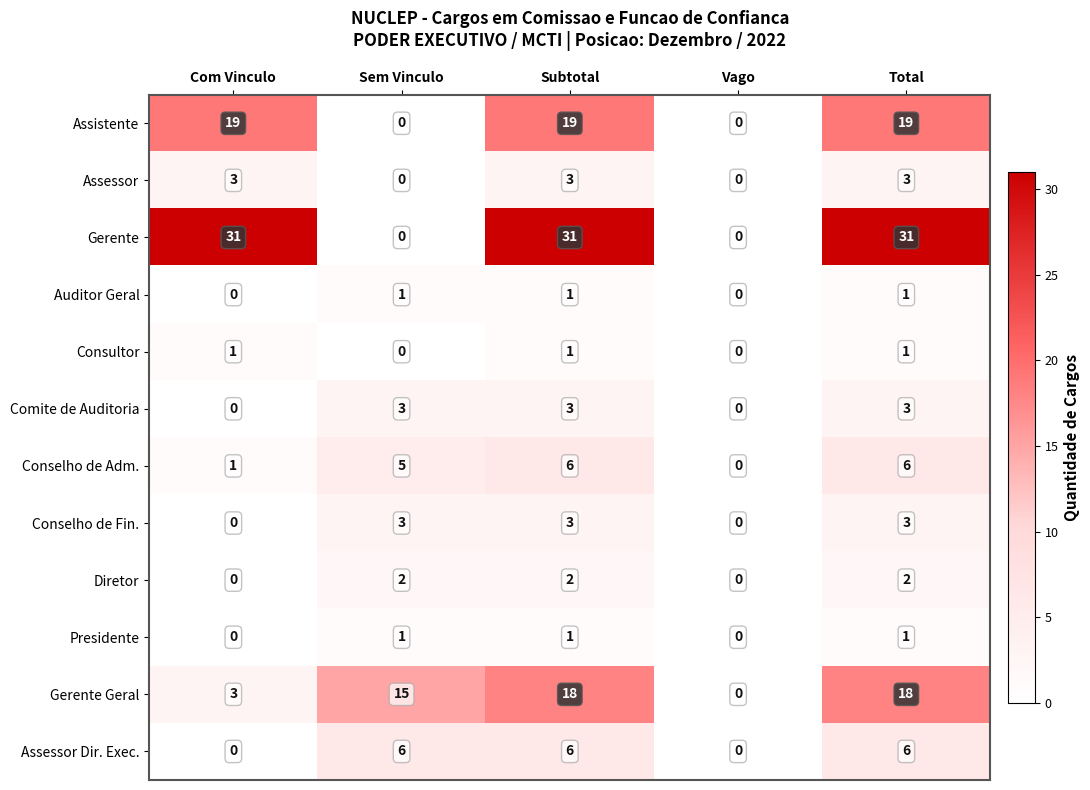

At how many categories does at least one series exceed 11?

4